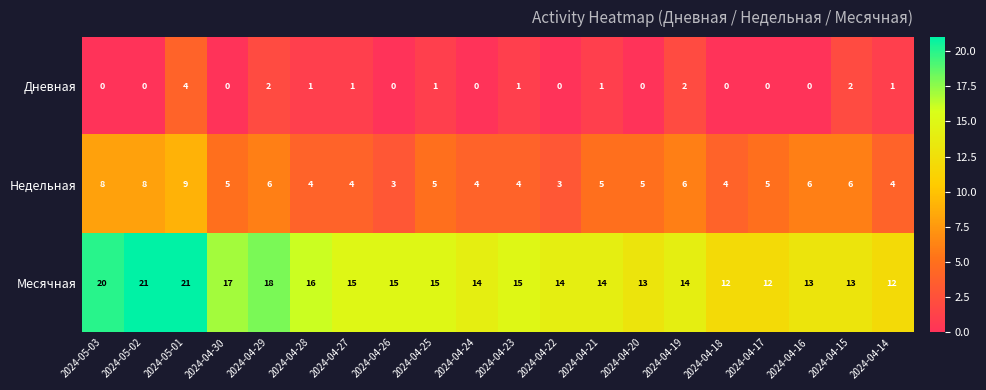

Count the number of data series in this chart.

3